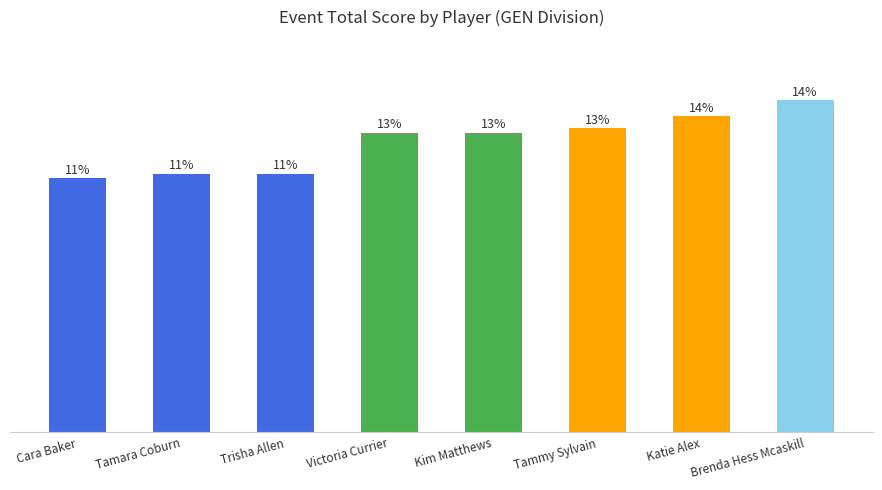

What is the label of the 3rd bar from the right?

Tammy Sylvain